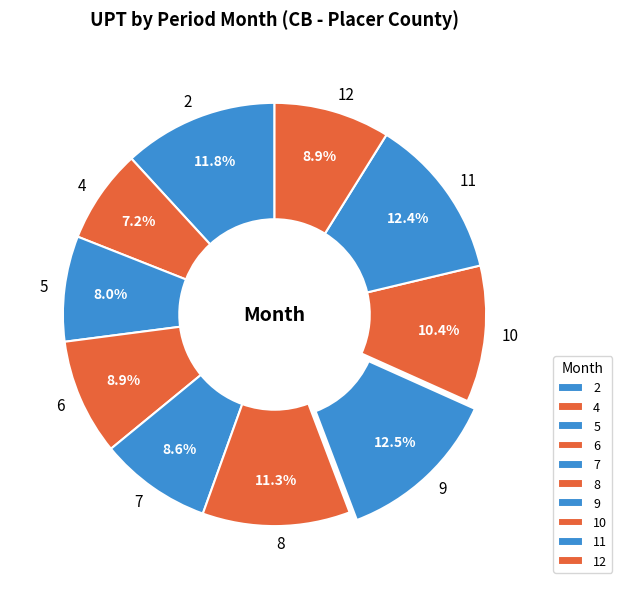

Does 5 represent more than half of the total?

No